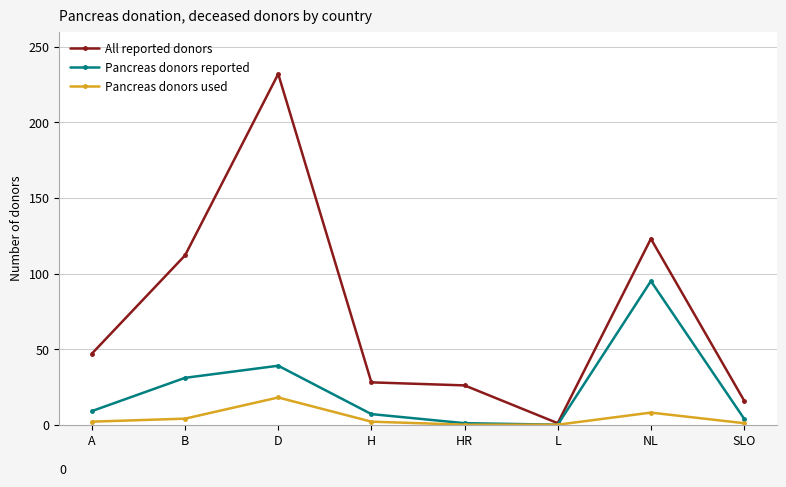

List the series in order of their overall mean, highest first.

All reported donors, Pancreas donors reported, Pancreas donors used